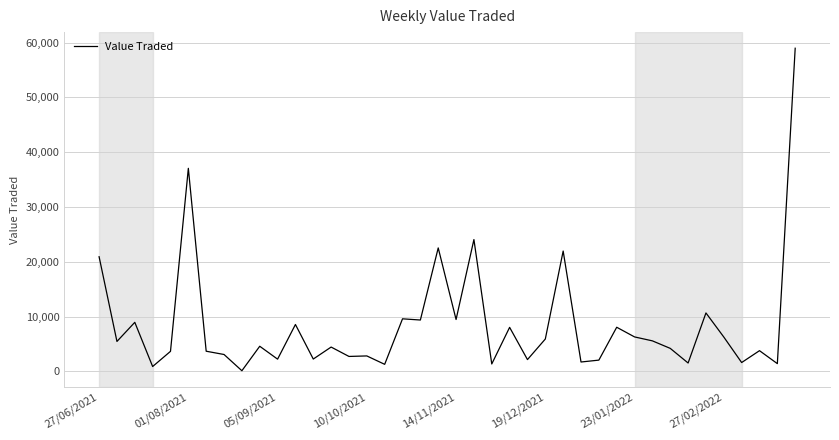

What is the greatest value displayed?

58962